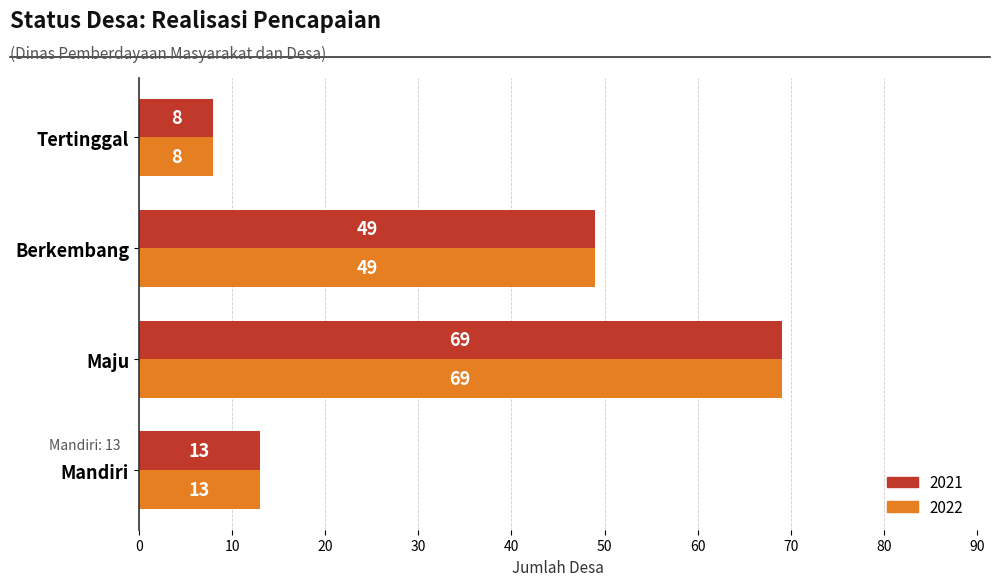

The 2022 series shows 8 at Tertinggal. True or false?

True